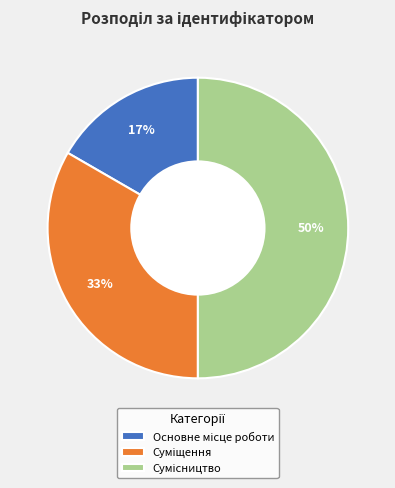

To the nearest percent, what is the difference between the largest and smallest slice percentages?

33%